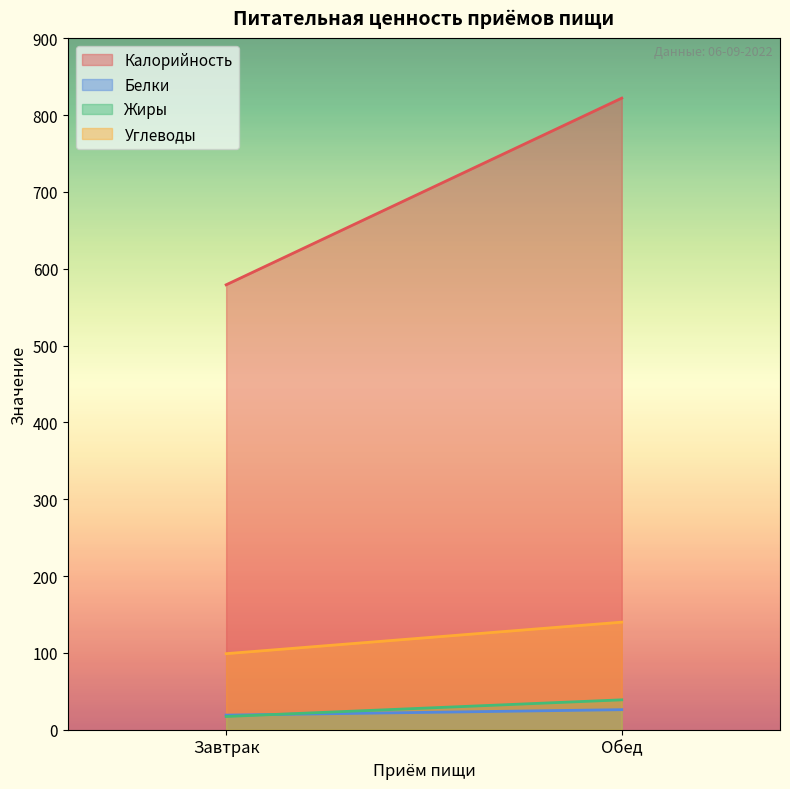

What is the minimum value shown in the chart?

17.2